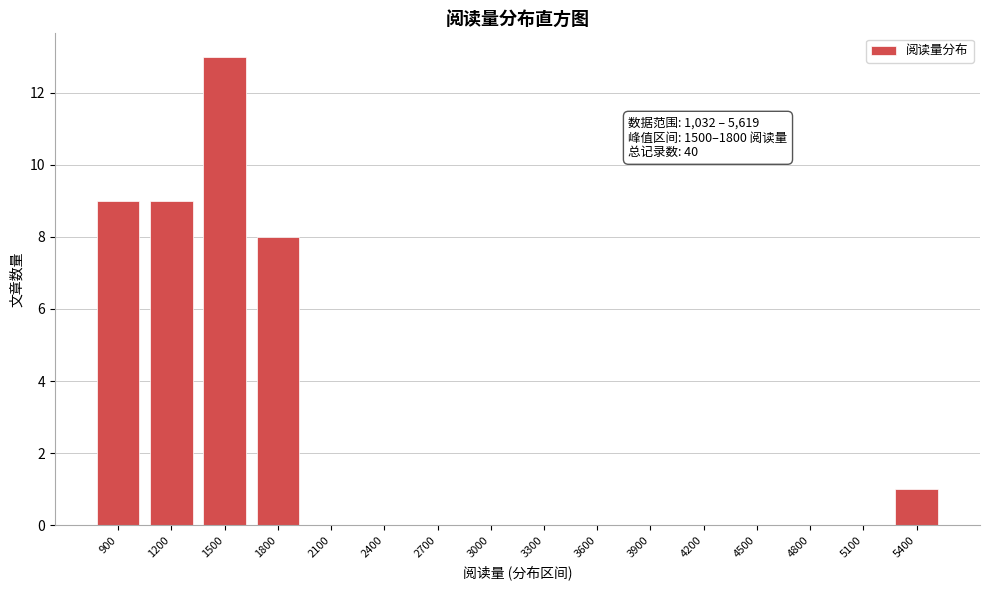

Reading left to right, list all the values displayed in this chart.

900=9	1200=9	1500=13	1800=8	2100=0	2400=0	2700=0	3000=0	3300=0	3600=0	3900=0	4200=0	4500=0	4800=0	5100=0	5400=1